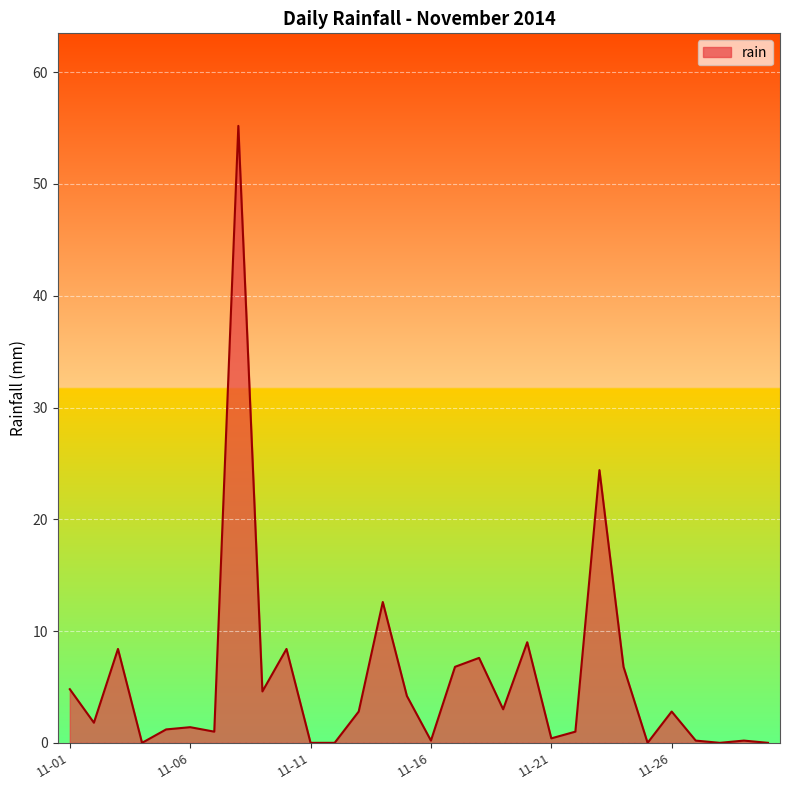

What is the difference between the maximum and minimum values?

55.2